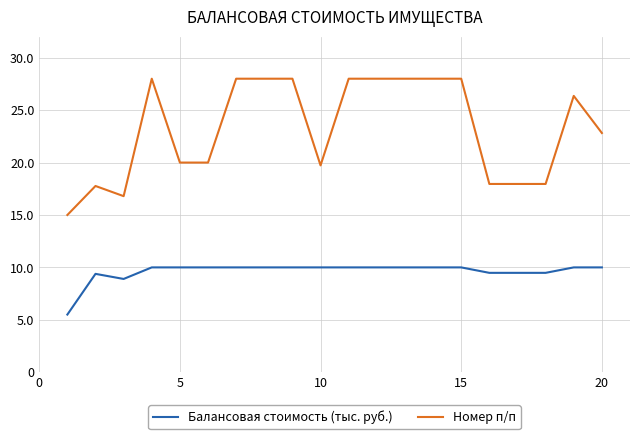

Which series has the largest range (max minus min)?

Номер п/п